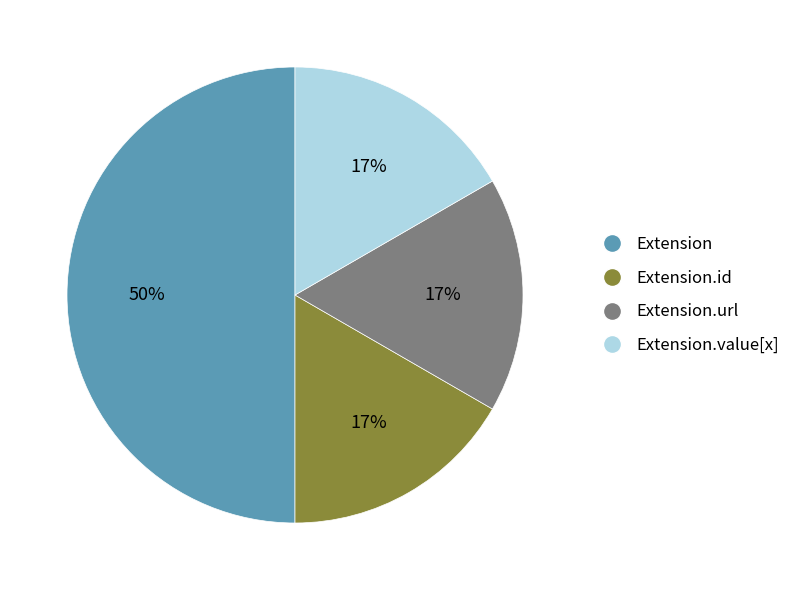

To the nearest percent, what is the difference between the largest and smallest slice percentages?

33%